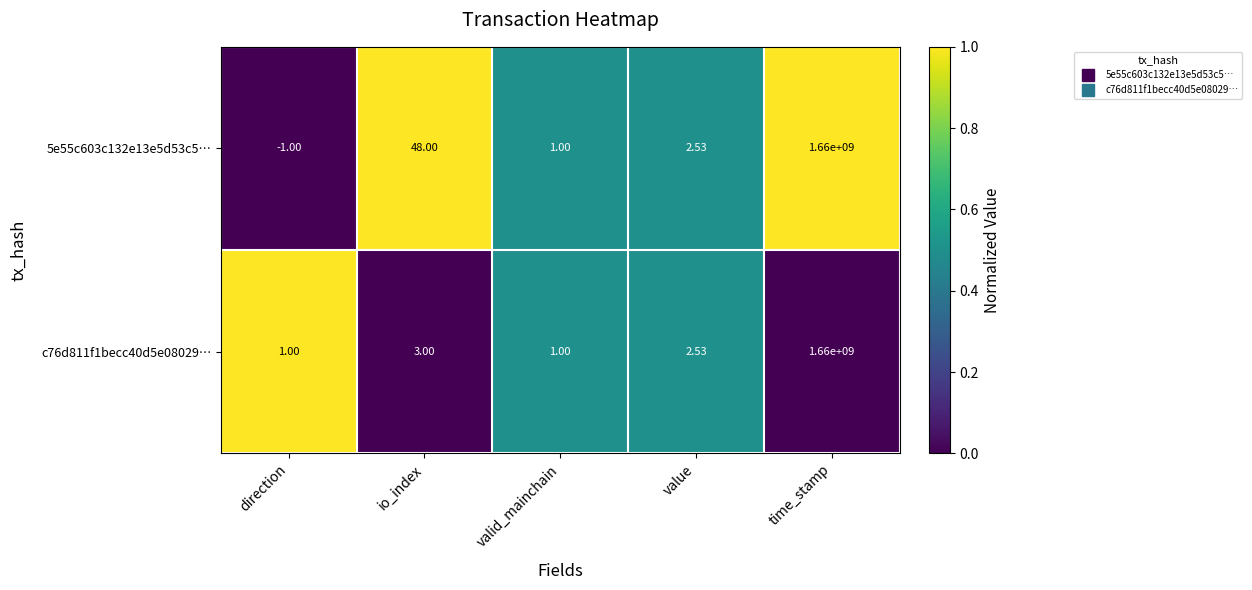

At which label is c76d811f1becc40d5e08029… closest to 830000000?

io_index